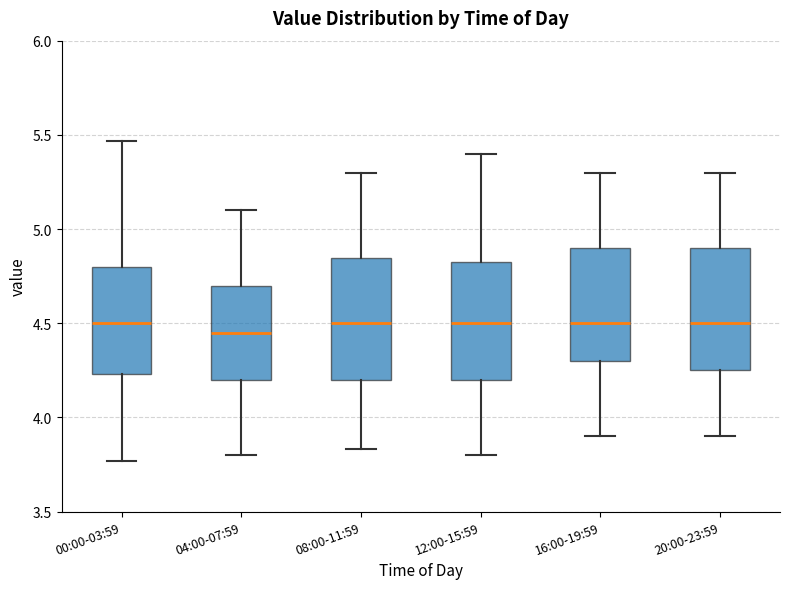

Reading left to right, transcribe this box plot: for each box, give where its median line is, the range the box spans, and where its two whiskers end, as read against the y-axis. The values are not printed on the chart, so give them approximately, as read against the axis.

00:00-03:59: median 4.50, box 4.25 to 4.80, whiskers 3.75 to 5.45
04:00-07:59: median 4.45, box 4.20 to 4.70, whiskers 3.80 to 5.10
08:00-11:59: median 4.50, box 4.20 to 4.85, whiskers 3.85 to 5.30
12:00-15:59: median 4.50, box 4.20 to 4.85, whiskers 3.80 to 5.40
16:00-19:59: median 4.50, box 4.30 to 4.90, whiskers 3.90 to 5.30
20:00-23:59: median 4.50, box 4.25 to 4.90, whiskers 3.90 to 5.30